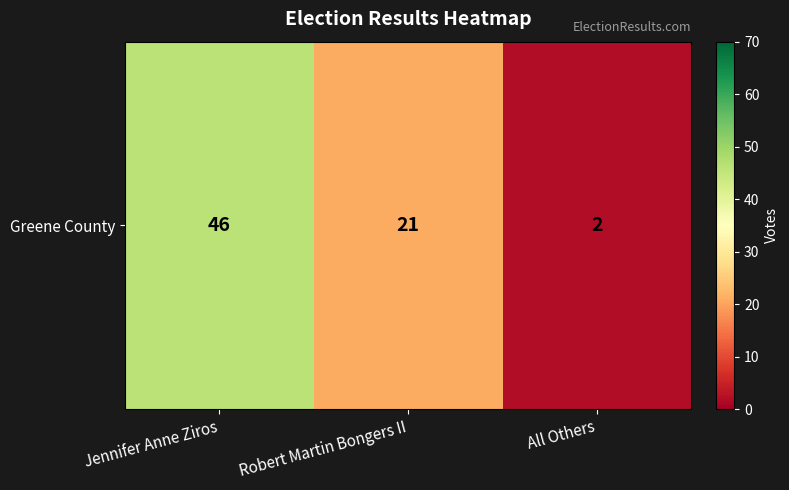

How many values are between 2 and 46?

3